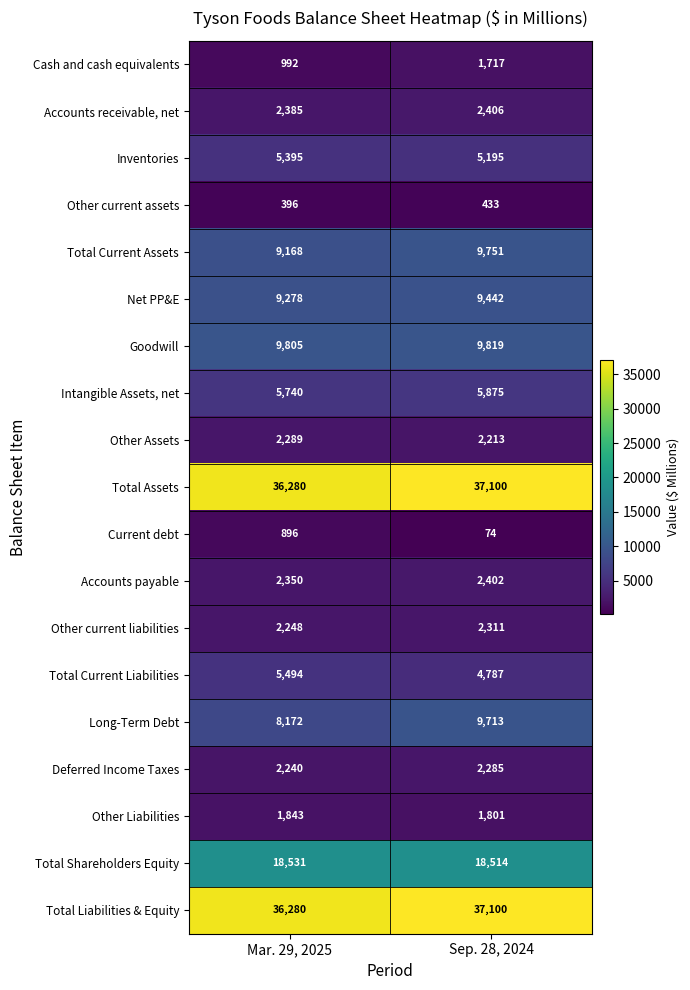

Where is Other current assets nearest to the value 414?

Mar. 29, 2025